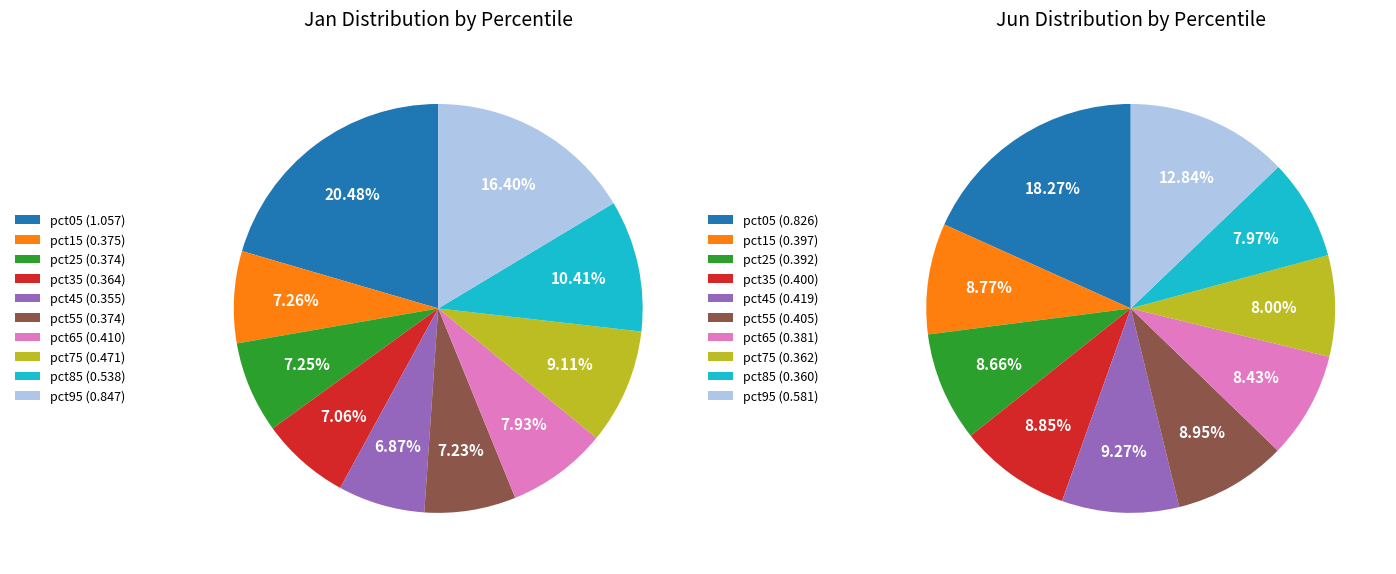

Combined, what portion of the pie is 7 and values_jan?

29.6%